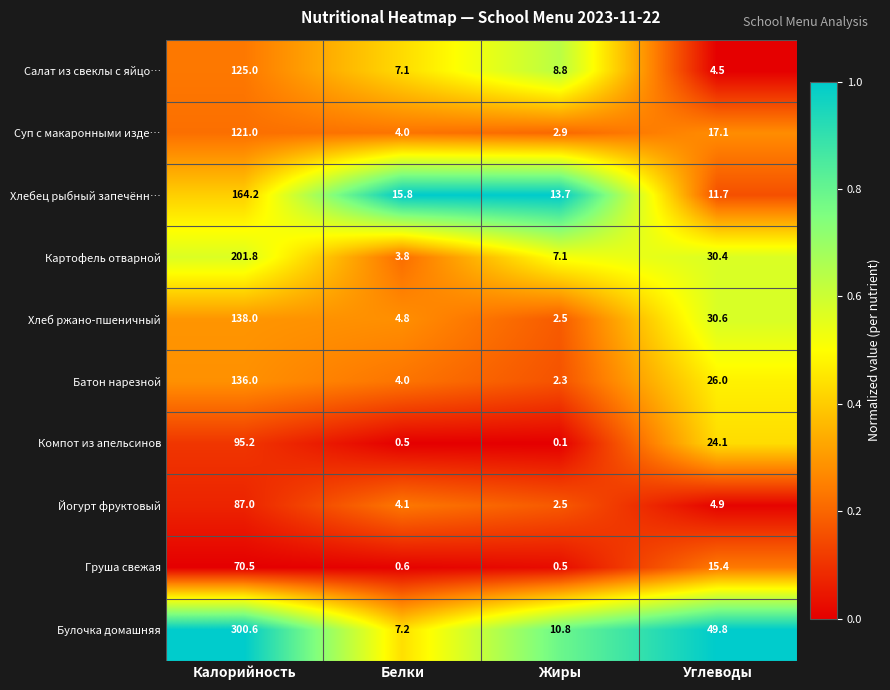

At which category is the sum across all series the highest?

Калорийность